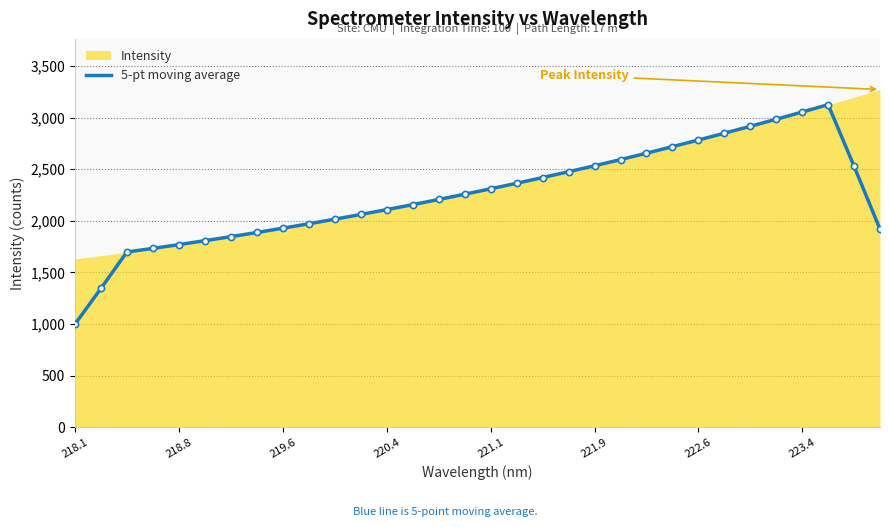

What is the highest value of the 5-pt moving average series?

3126.3